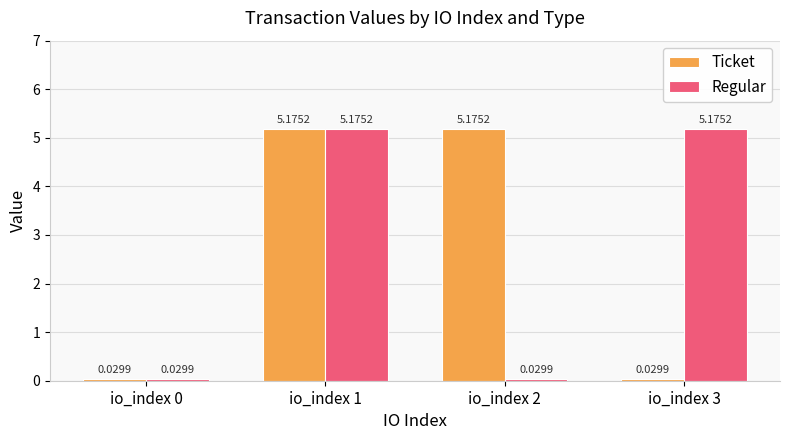

What is the maximum value shown in the chart?

5.2